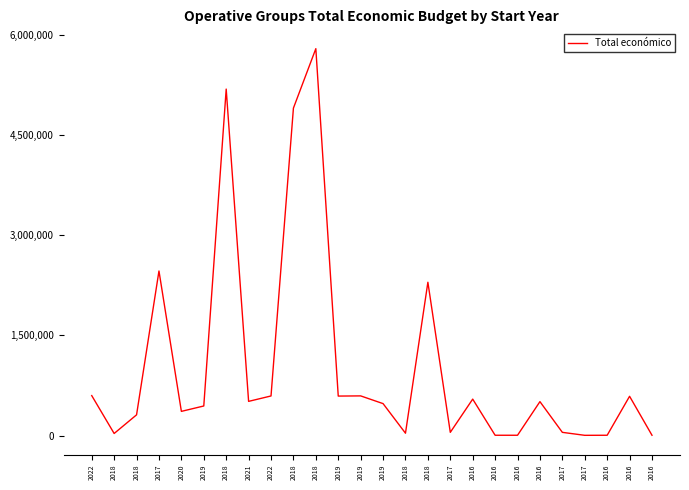

Where does the data first go above 509203?

2022